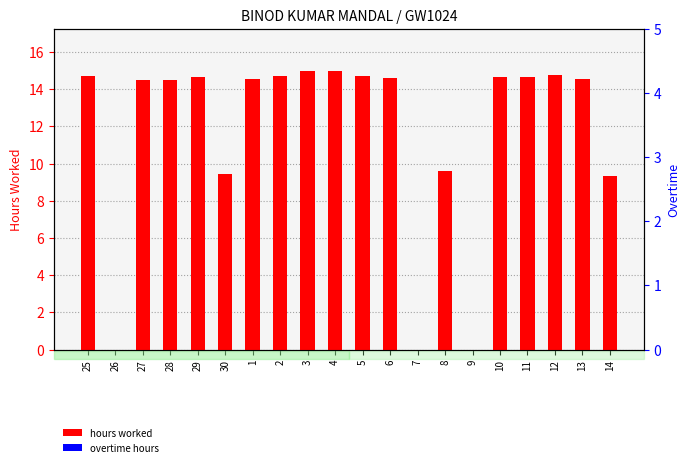

What is the approximate value of hours worked at 8?

9.6